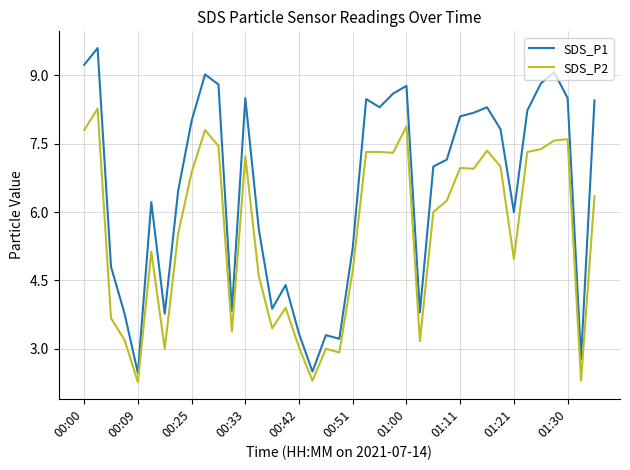

True or false: SDS_P2 and SDS_P1 intersect in this chart.

False